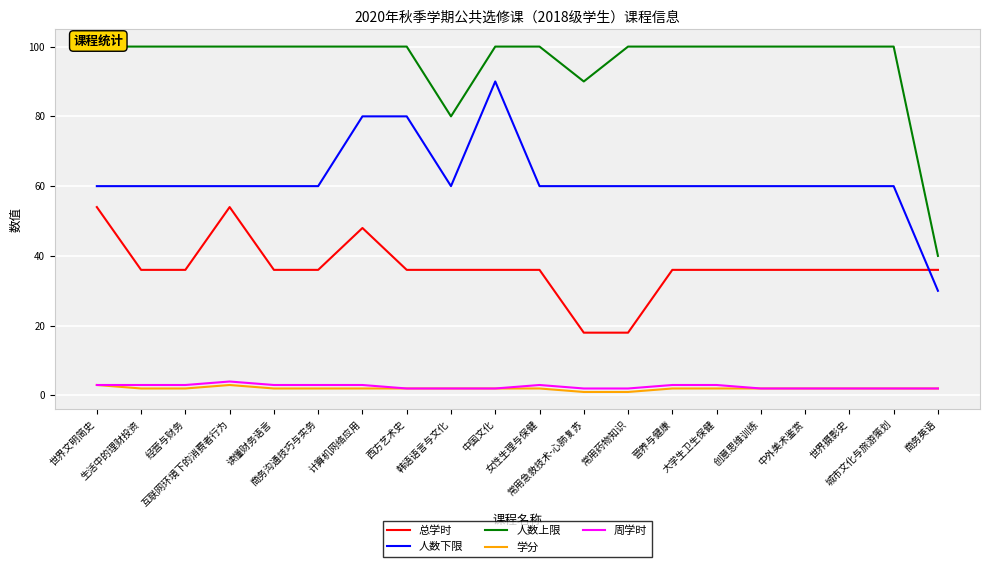

At which category is the sum across all series the highest?

计算机网络应用